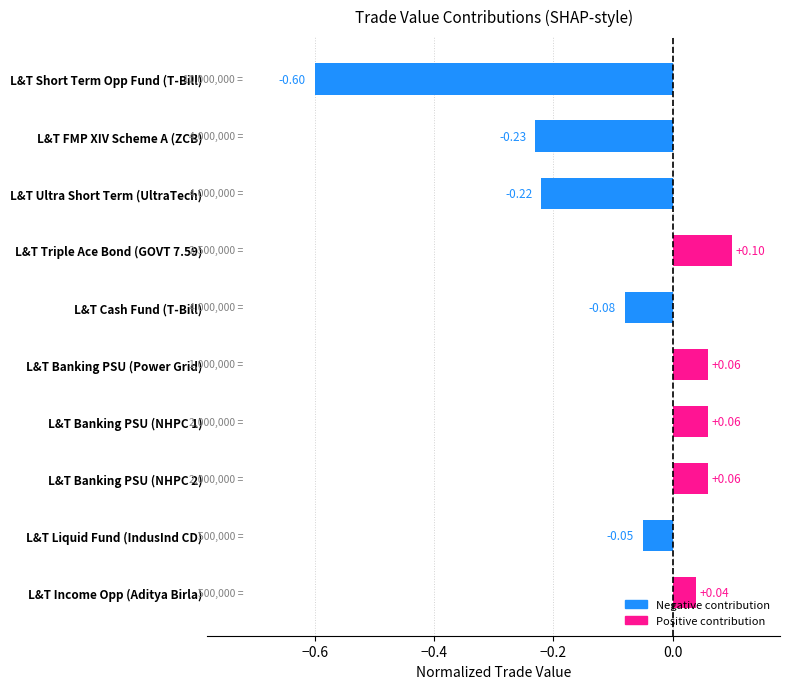

Where is the data nearest to the value 0?

L&T Income Opp (Aditya Birla)